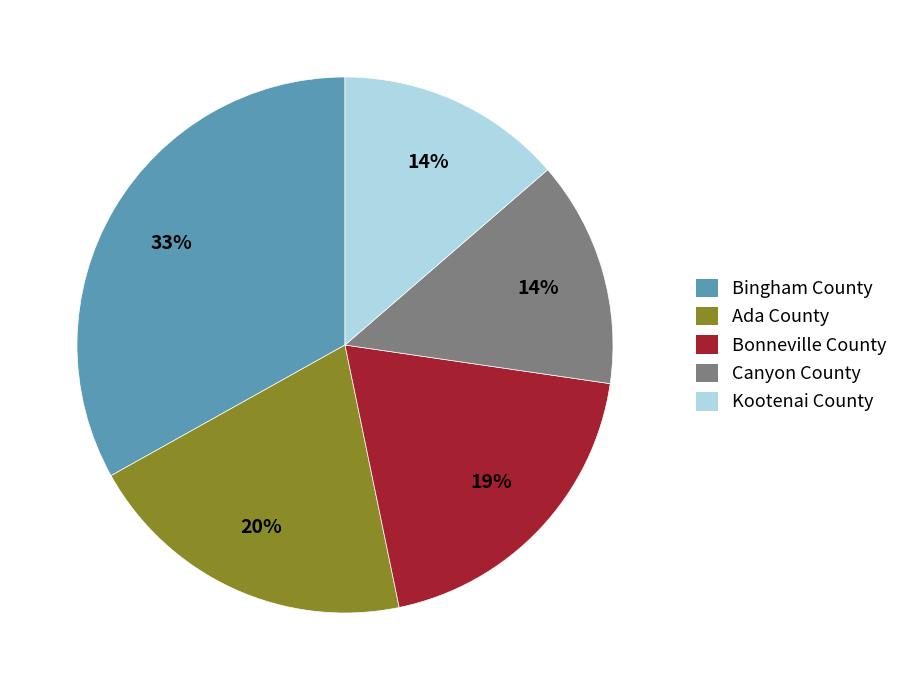

Count the number of slices in the pie.

5